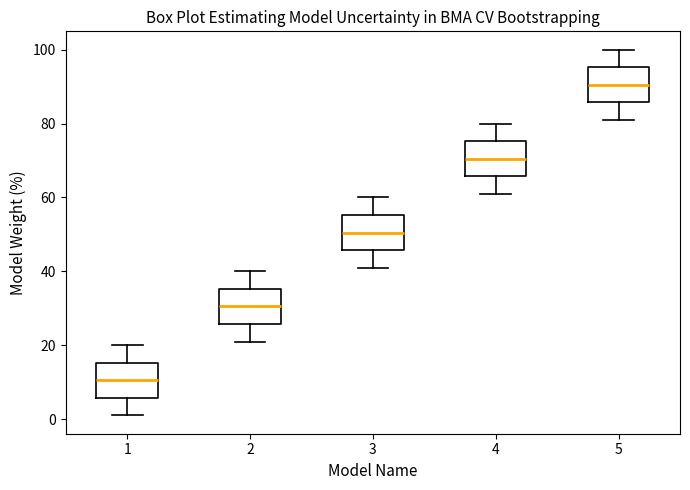

Which box's median line is the lowest?

1